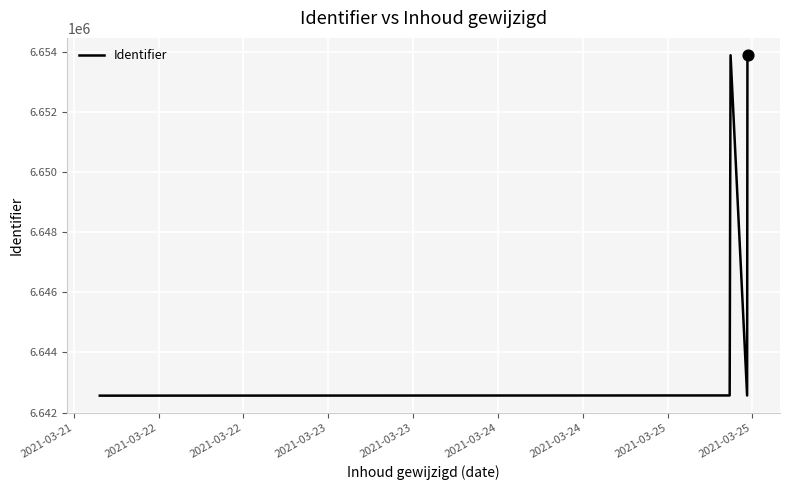

What is the smallest value displayed?

6642563